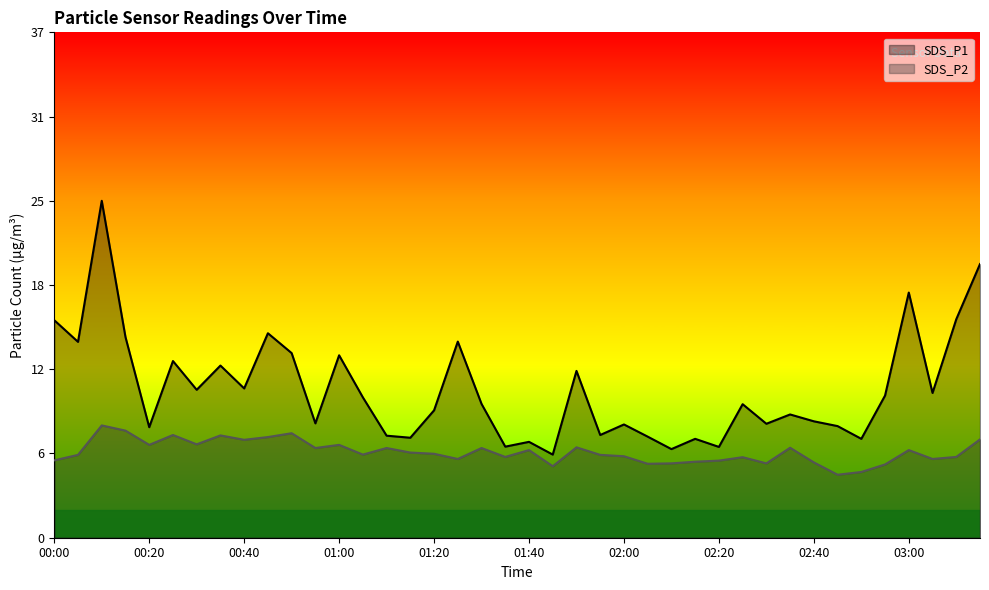

What are all the series names shown in the legend?

SDS_P1, SDS_P2